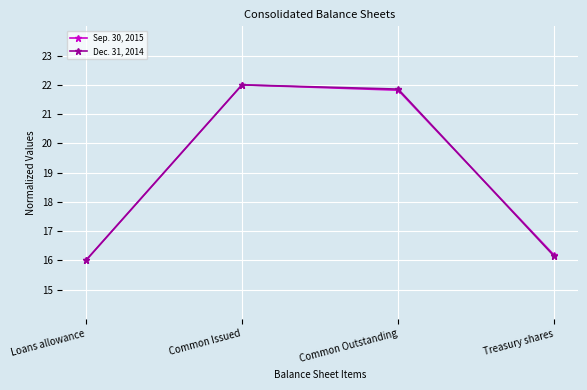

Is it true that Sep. 30, 2015 equals 7.8 at Common Issued?

False